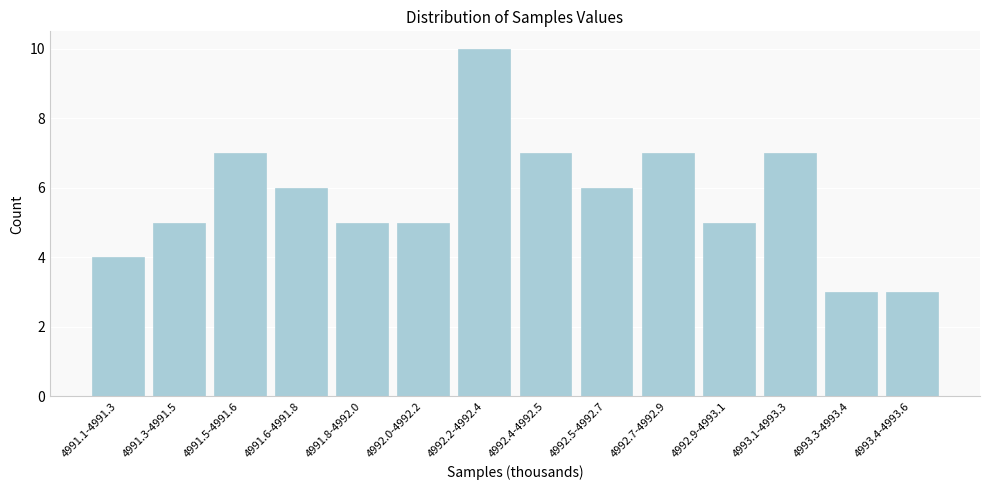

Reading left to right, transcribe all the data shown in this chart.

4991.1-4991.3=4	4991.3-4991.5=5	4991.5-4991.6=7	4991.6-4991.8=6	4991.8-4992.0=5	4992.0-4992.2=5	4992.2-4992.4=10	4992.4-4992.5=7	4992.5-4992.7=6	4992.7-4992.9=7	4992.9-4993.1=5	4993.1-4993.3=7	4993.3-4993.4=3	4993.4-4993.6=3